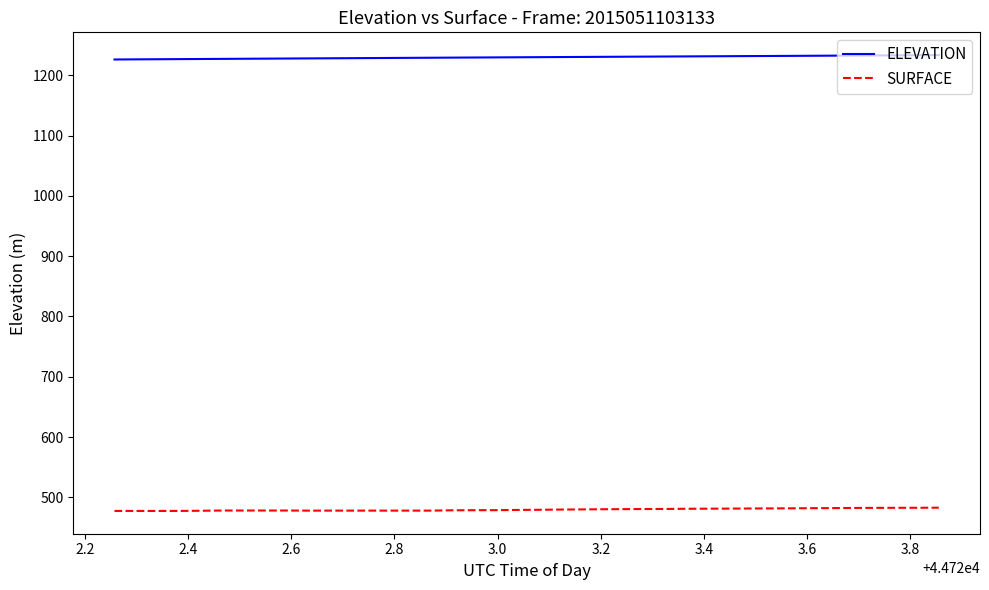

Rank the series by their average value, from highest to lowest.

ELEVATION, SURFACE